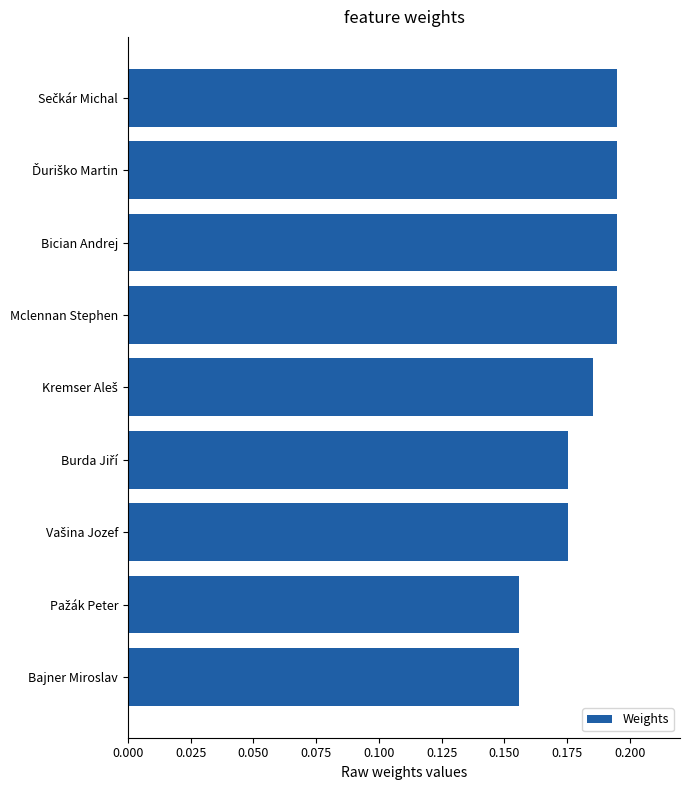

What position from the bottom is Bician Andrej?

7